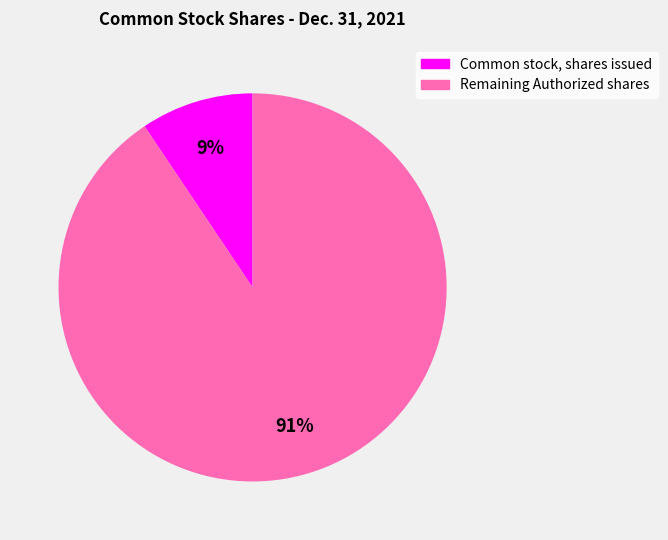

To the nearest percent, what is the average slice percentage?

50%